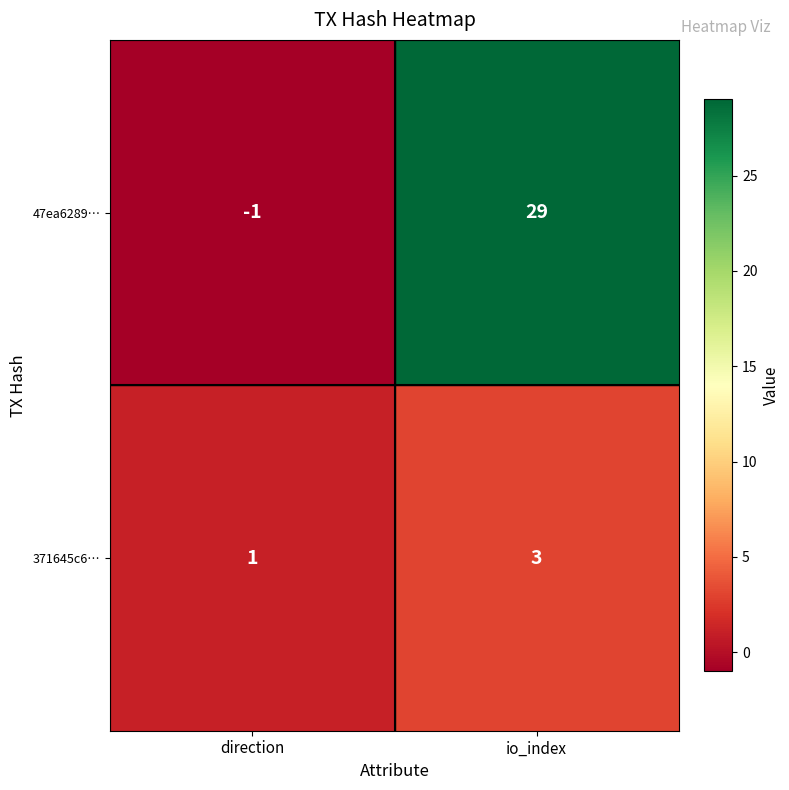

Which series has the largest range (max minus min)?

47ea6289…